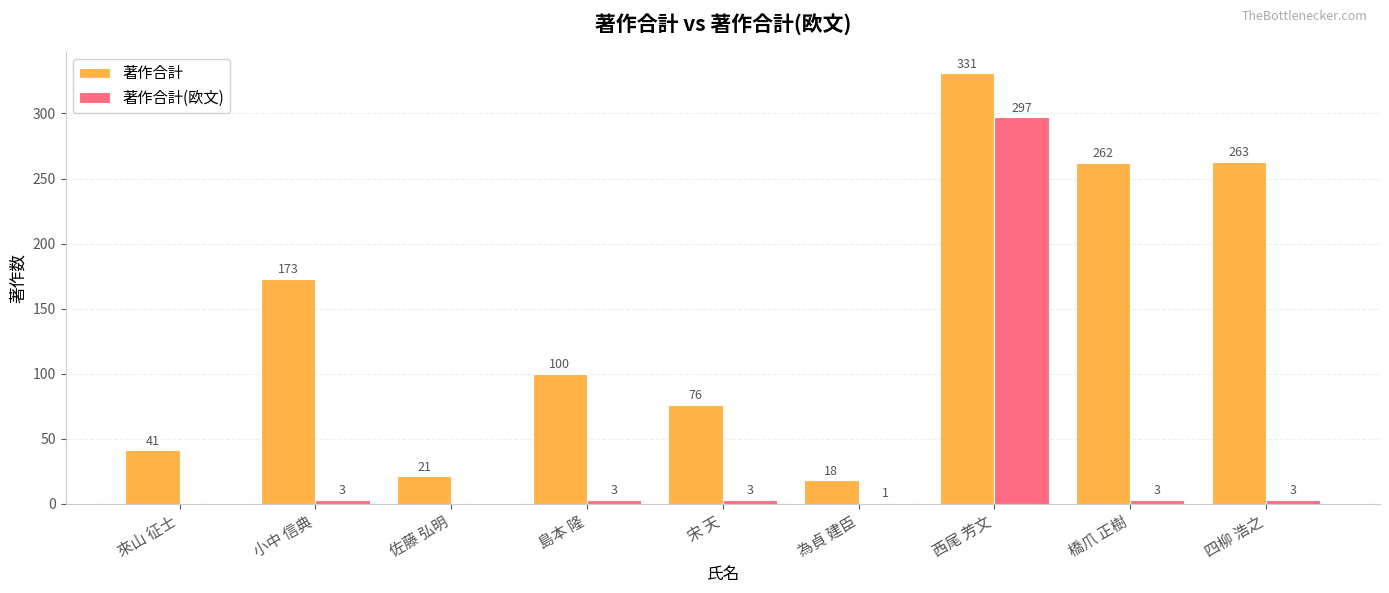

Which series has the largest total across all categories?

著作合計